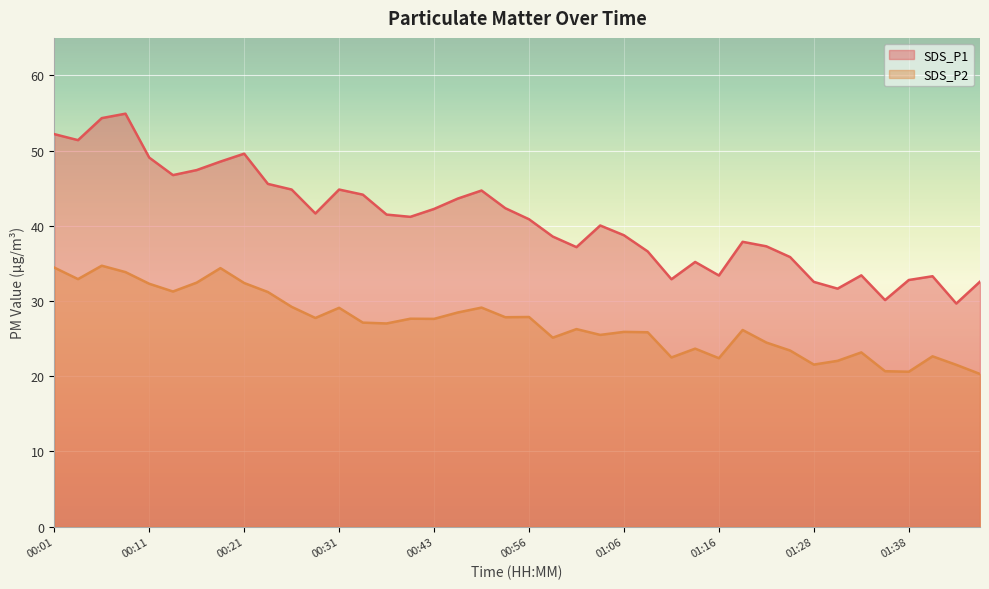

At which category is the sum across all series the highest?

00:06